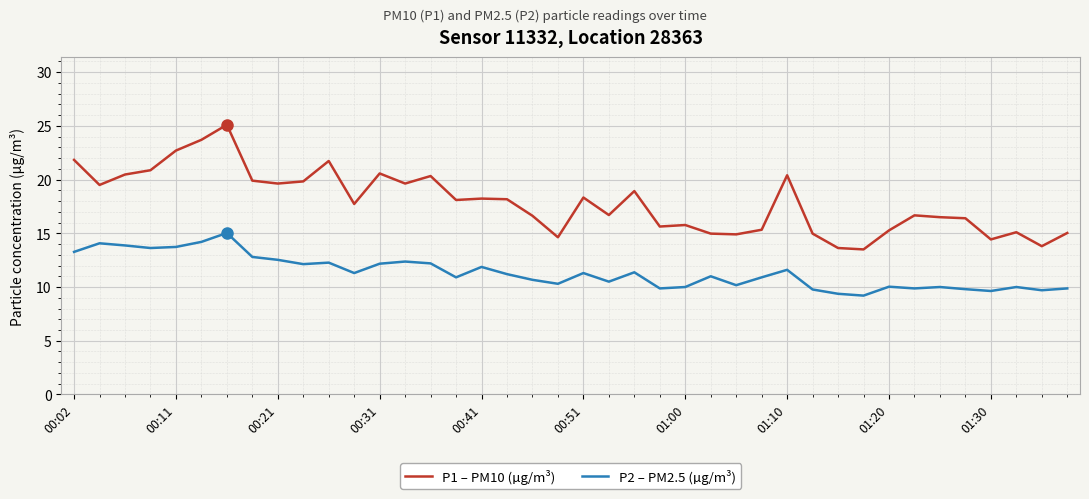

Which series has the widest spread of values?

P1 – PM10 (µg/m³)